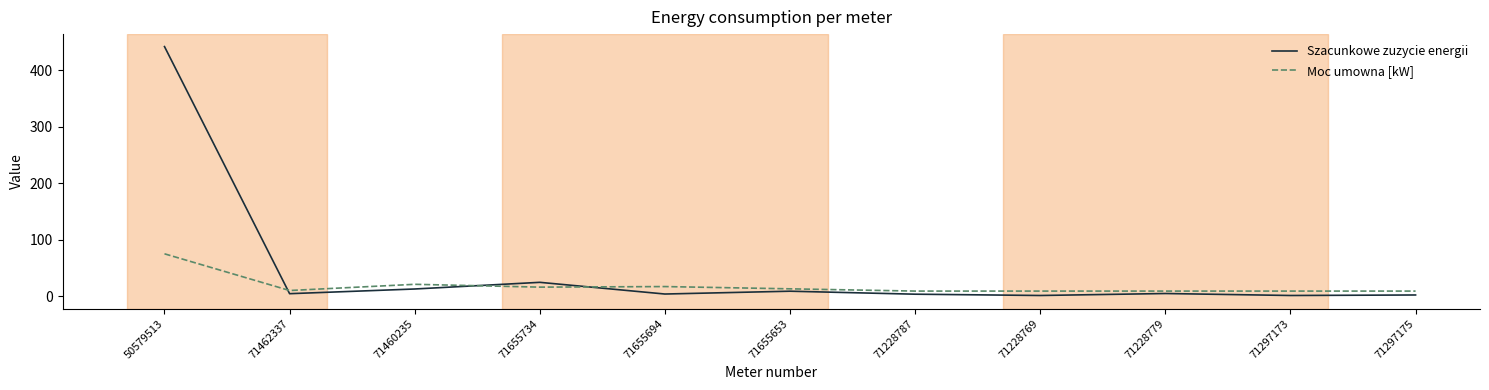

At 71462337, list the series in order from largest to smallest.

Moc umowna [kW], Szacunkowe zuzycie energii